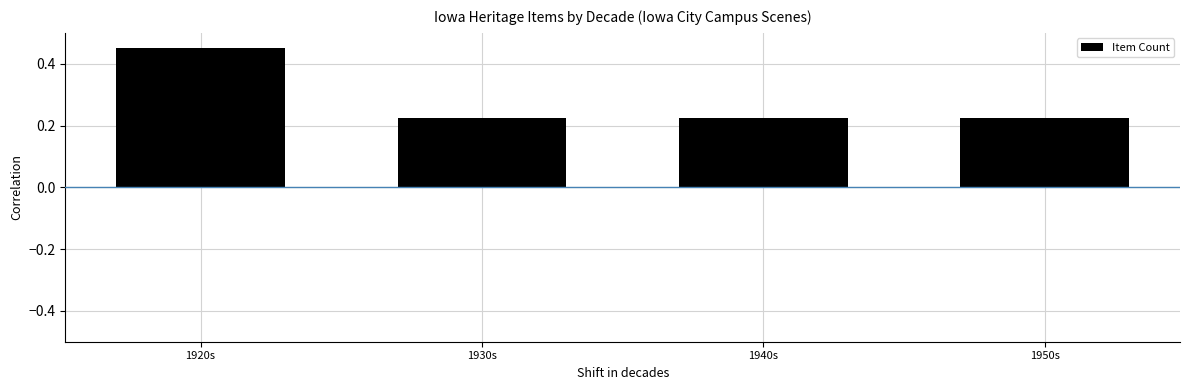

What is the sum of all values?

1.1